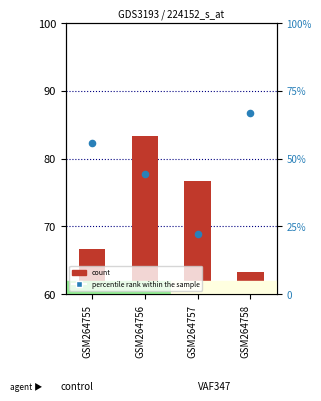

At how many categories does at least one series exceed 26?

4